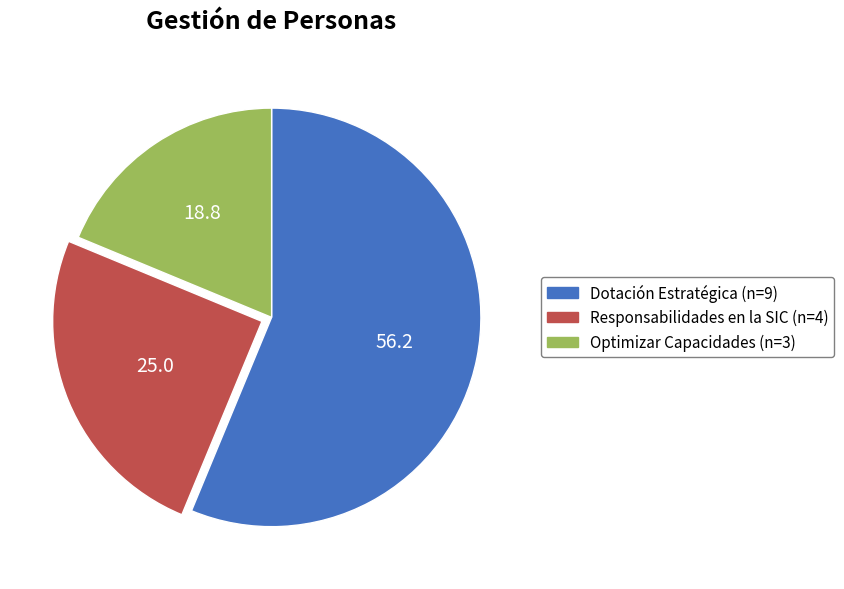

How many segments does this pie chart have?

3